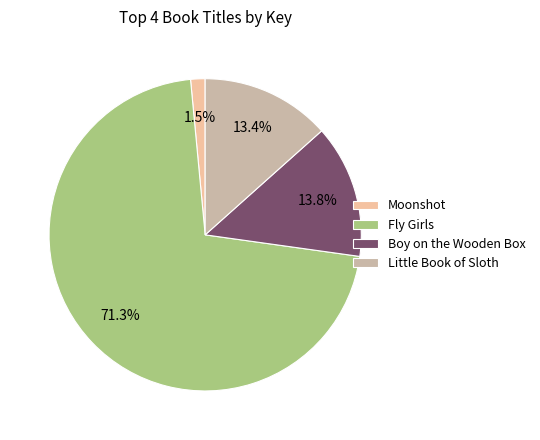

Does Little Book of Sloth account for over 50% of the chart?

No